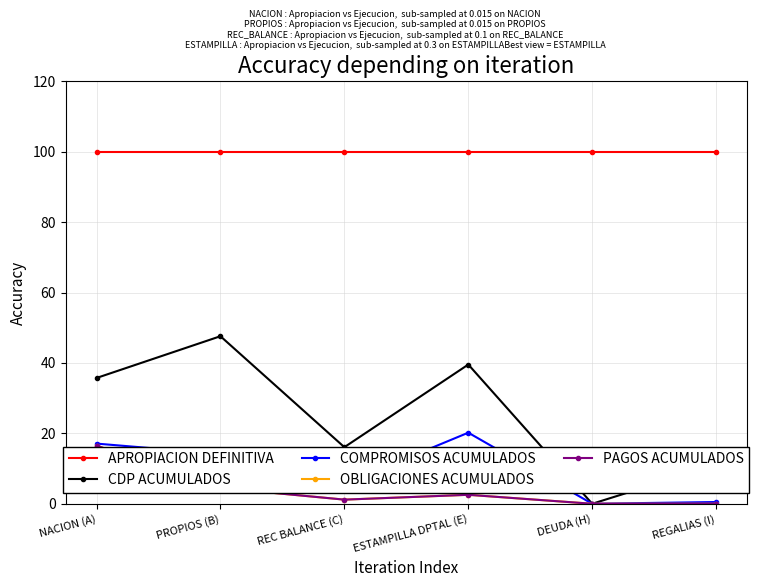

Which series has the largest total across all categories?

APROPIACION DEFINITIVA